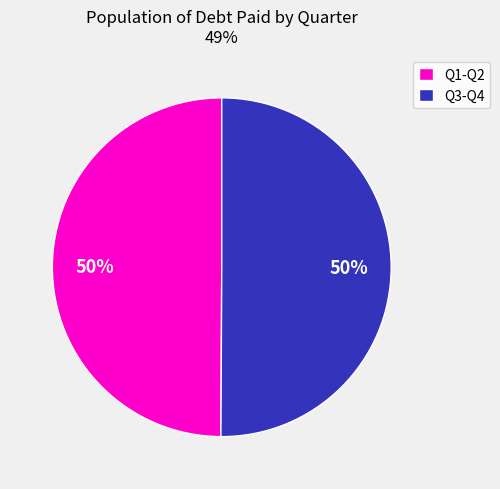

To the nearest percent, what is the combined percentage of Q1-Q2 and Q3-Q4?

100%